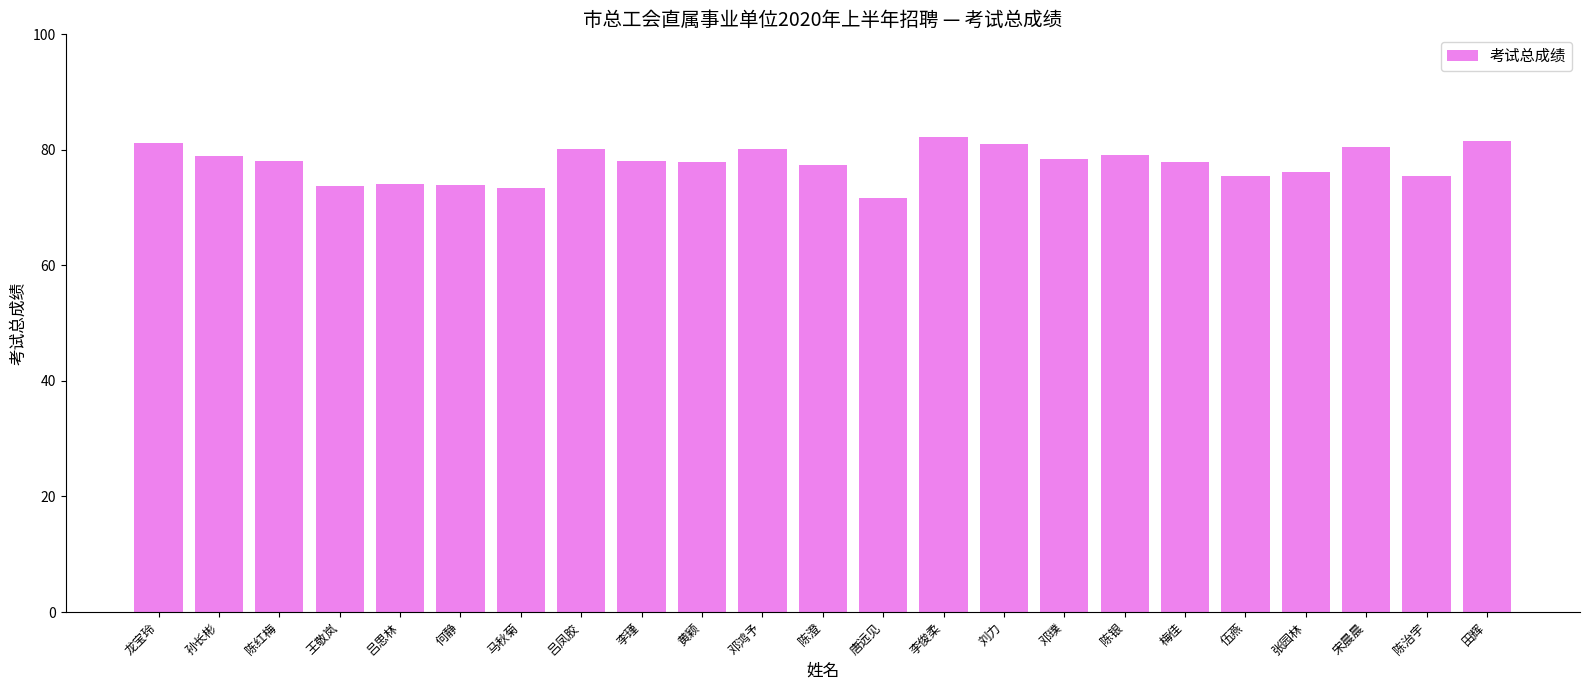

What is the label of the 10th bar from the right?

李俊柔